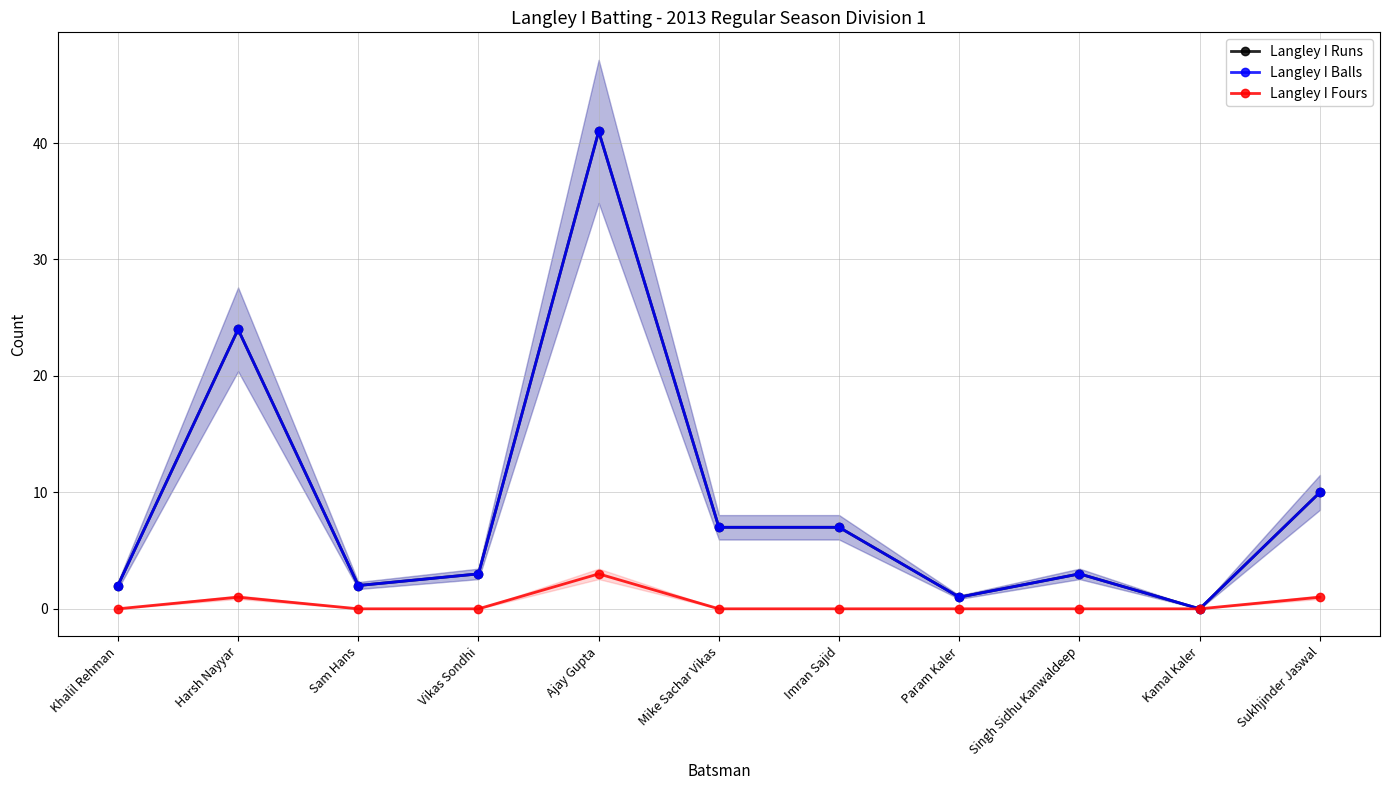

What is the sum of all Langley I Balls values?

100